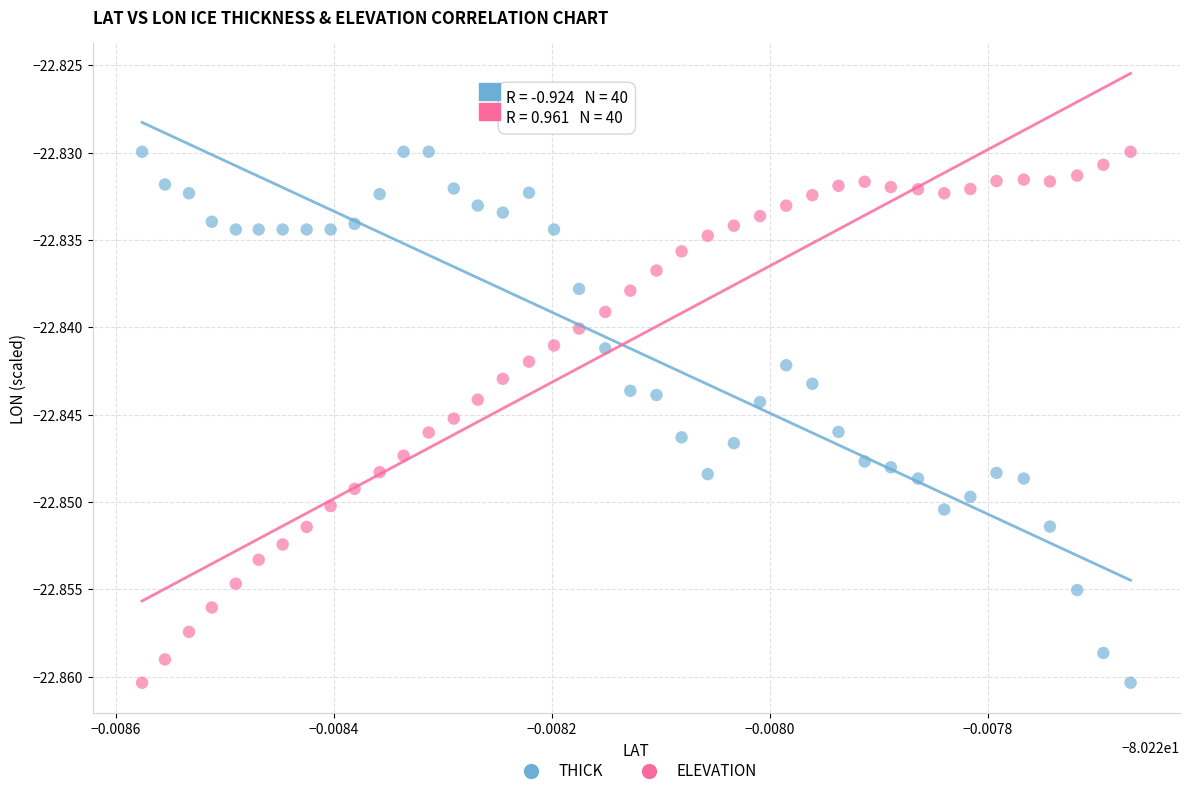

What are all the series names shown in the legend?

THICK, ELEVATION